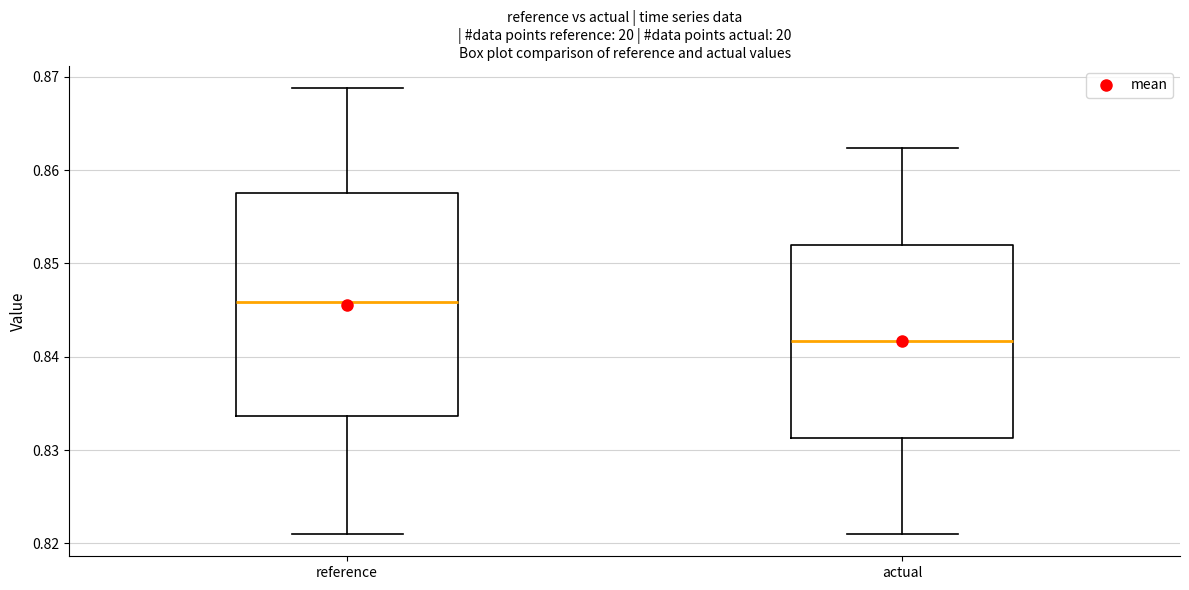

Which box's median line is the lowest?

actual